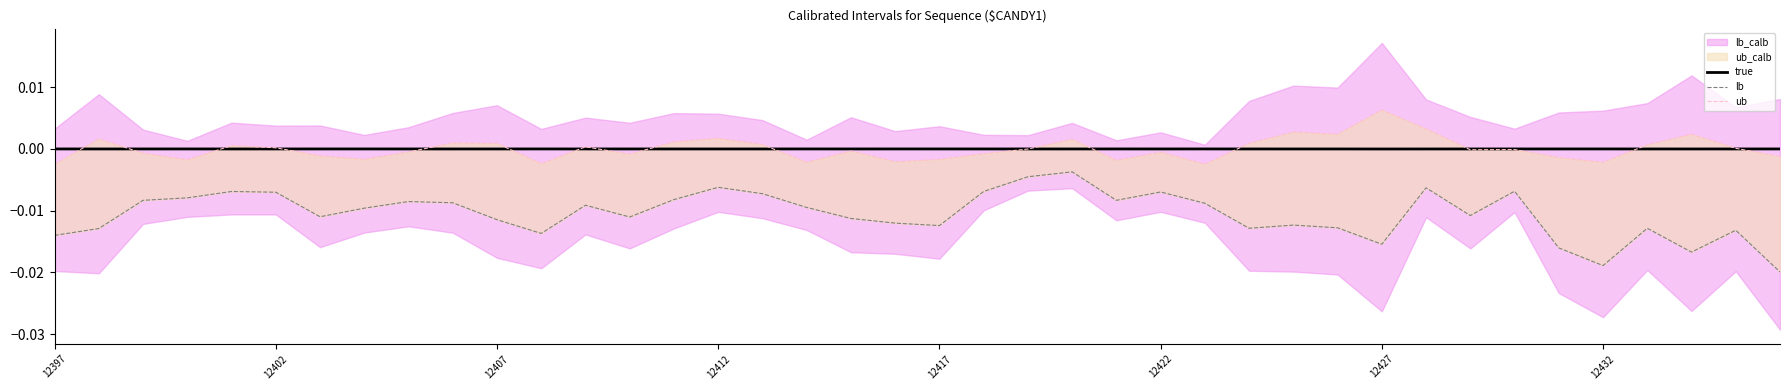

Which series has the largest total across all categories?

ub